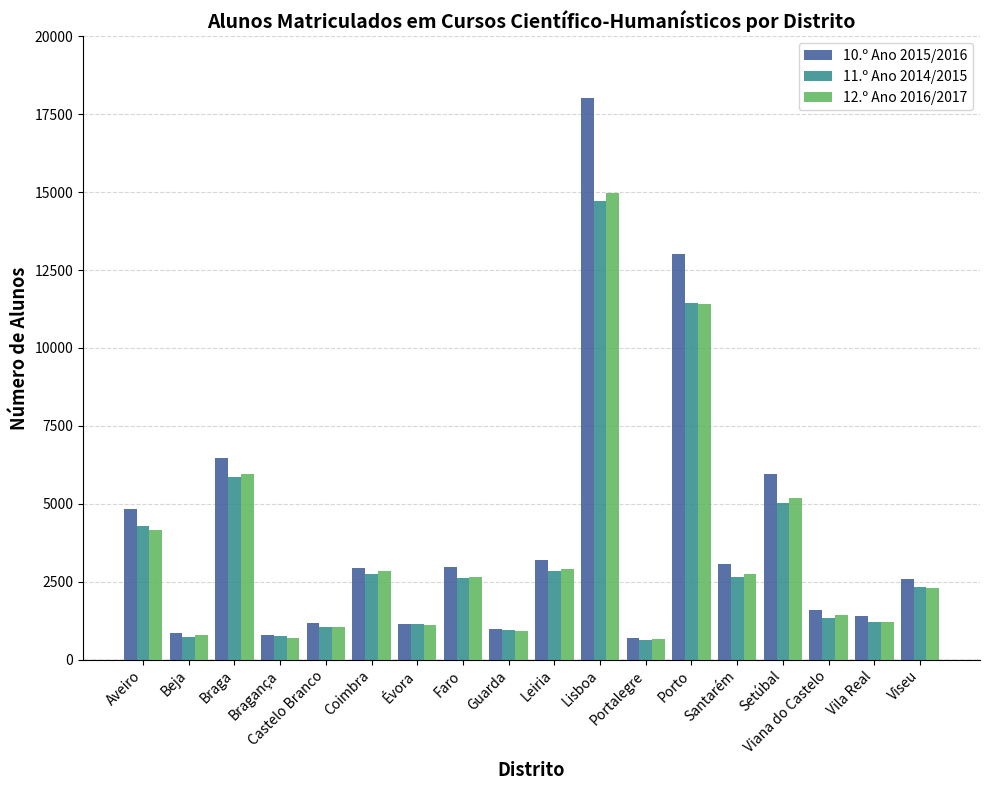

Which category has the highest value in the 10.º Ano 2015/2016 series?

Lisboa